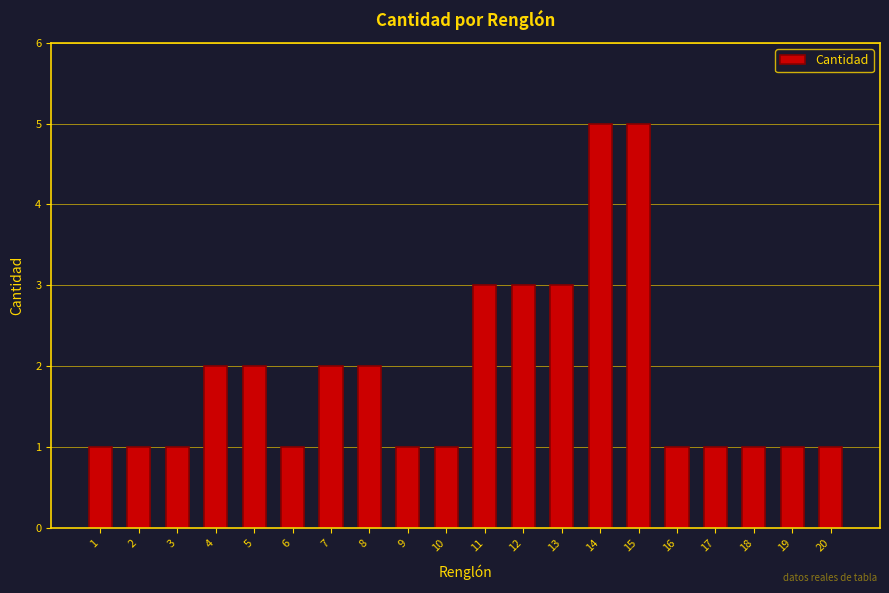

At which category does the chart reach its minimum across all series?

1